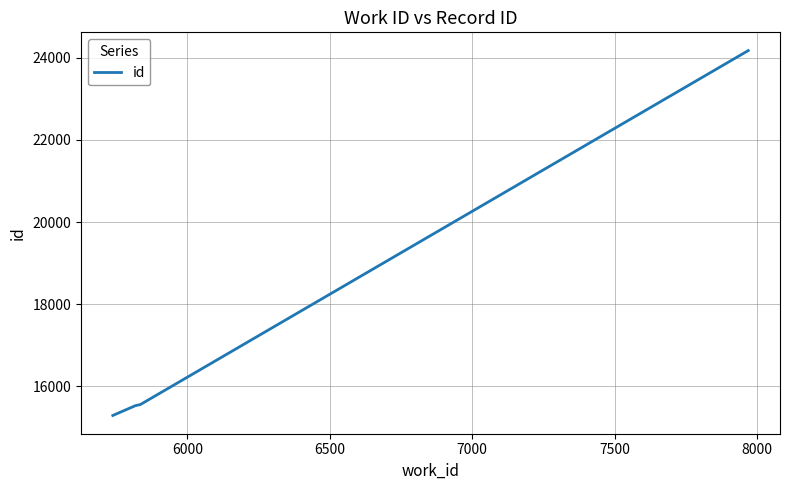

What is the minimum value shown in the chart?

15293